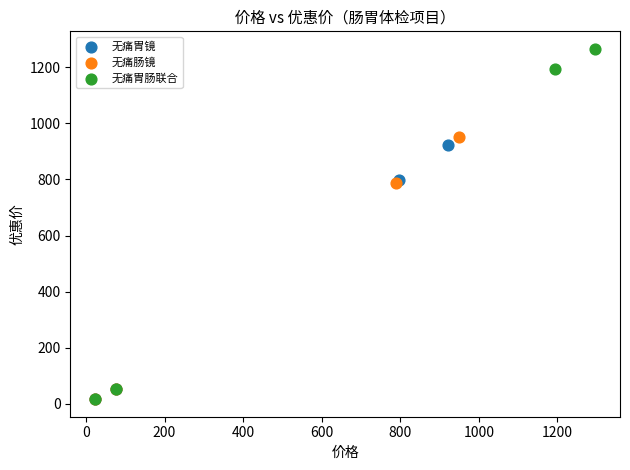

What are all the series names shown in the legend?

无痛胃镜, 无痛肠镜, 无痛胃肠联合